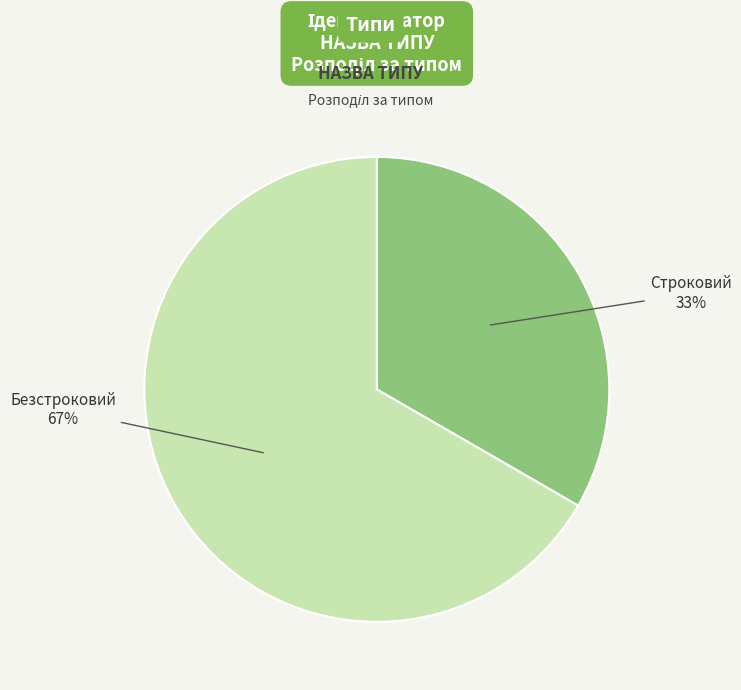

To the nearest percent, what is the average slice percentage?

50%